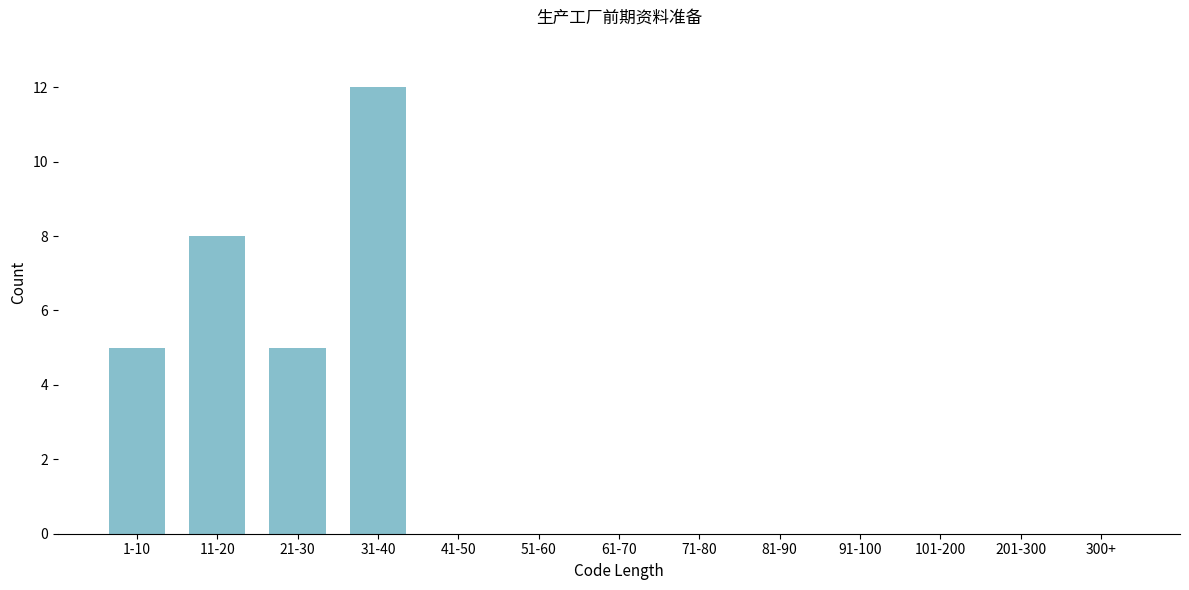

Reading left to right, transcribe all the data shown in this chart.

1-10=5	11-20=8	21-30=5	31-40=12	41-50=0	51-60=0	61-70=0	71-80=0	81-90=0	91-100=0	101-200=0	201-300=0	300+=0